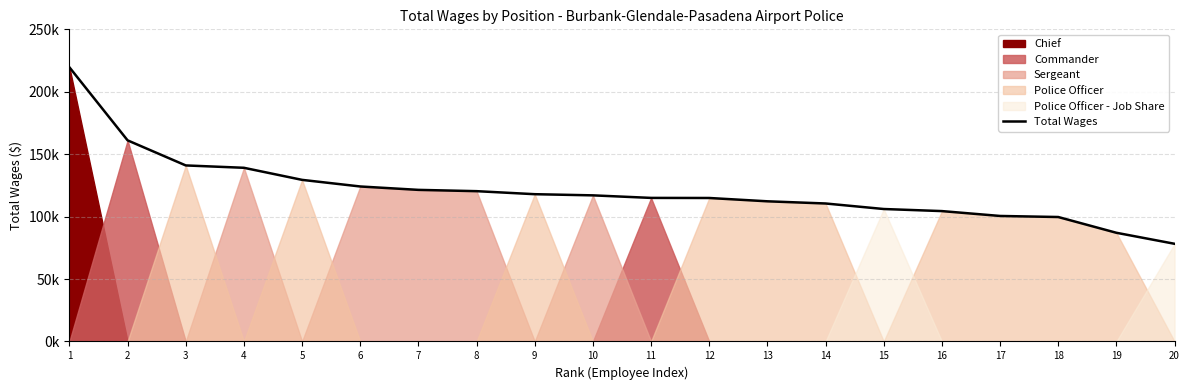

What is the ratio of the value at 8 to the value at 19?

1.4